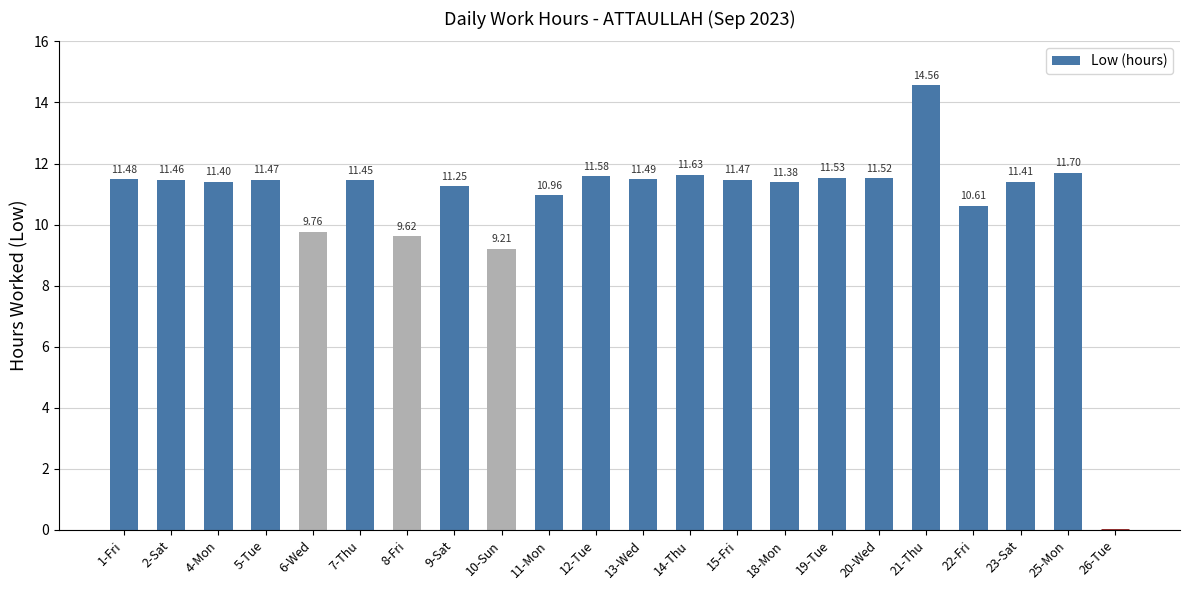

At which label does the data first exceed 11?

1-Fri